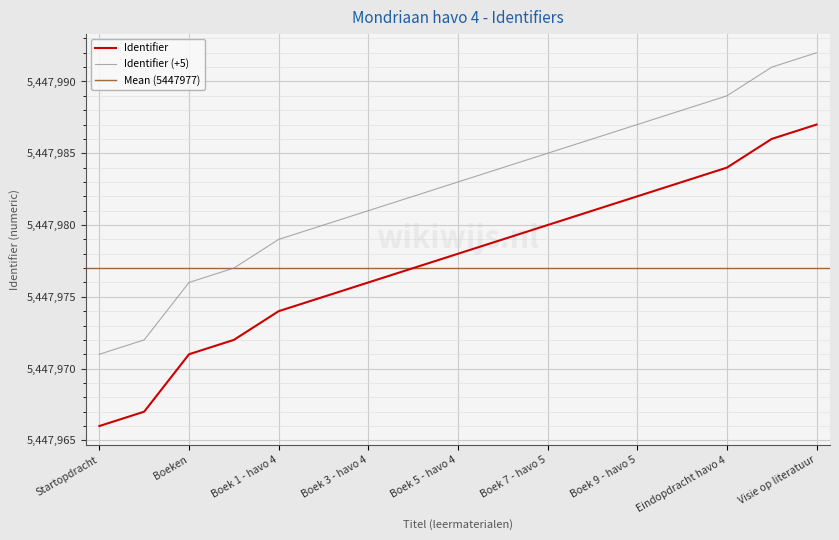

What is the average value?

5447978